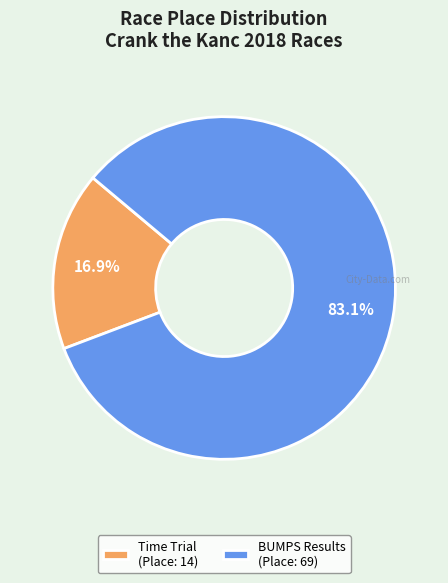

How many segments does this pie chart have?

2